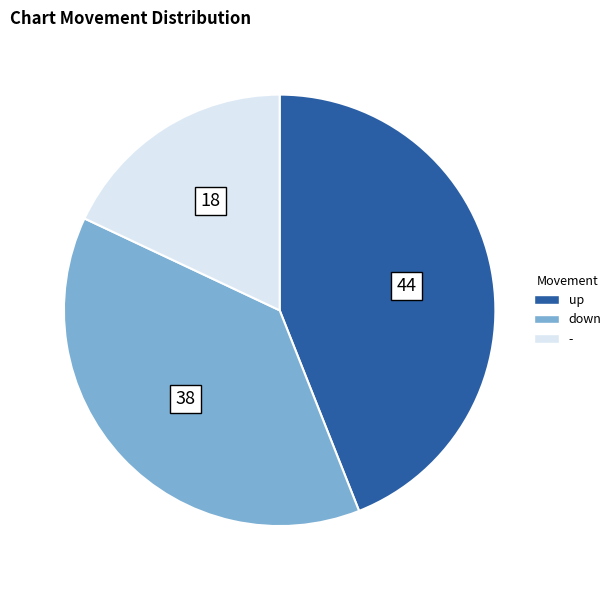

What is the smallest slice in the pie chart?

-